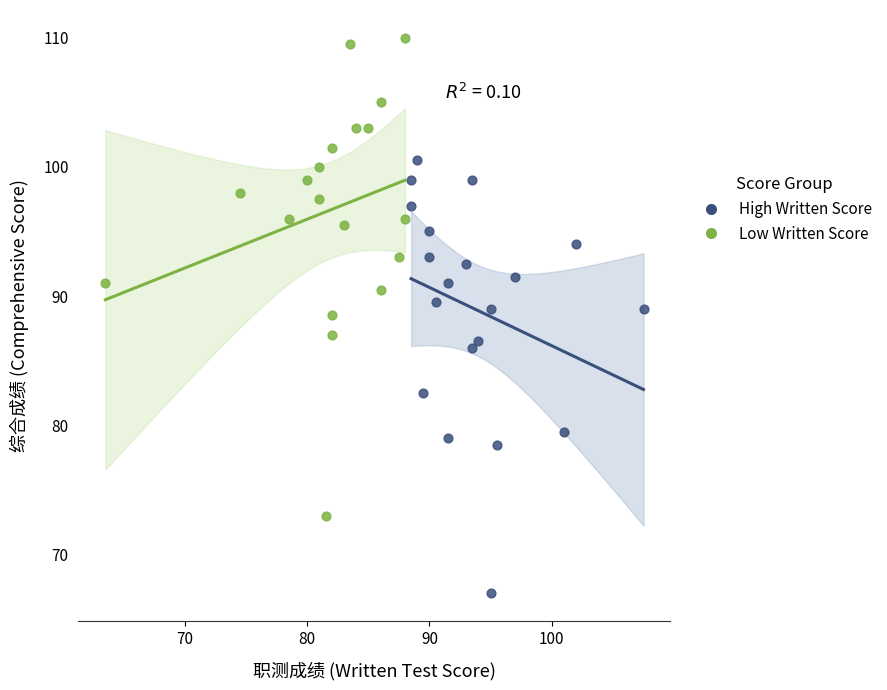

Which series contains the highest Y value?

Low Written Score